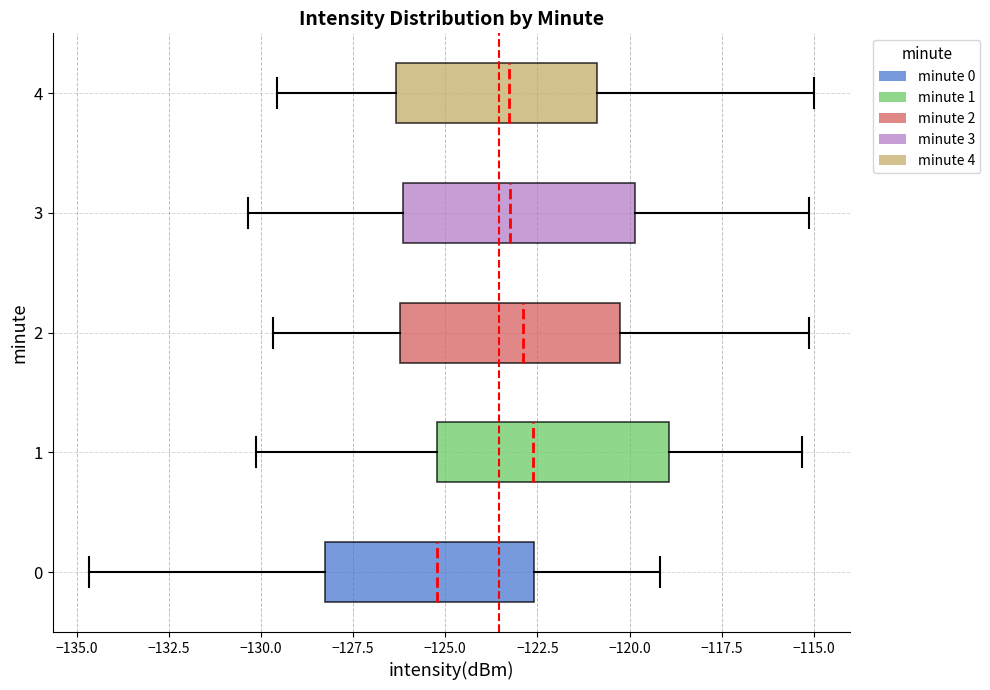

Which box's median line is the furthest to the left?

0